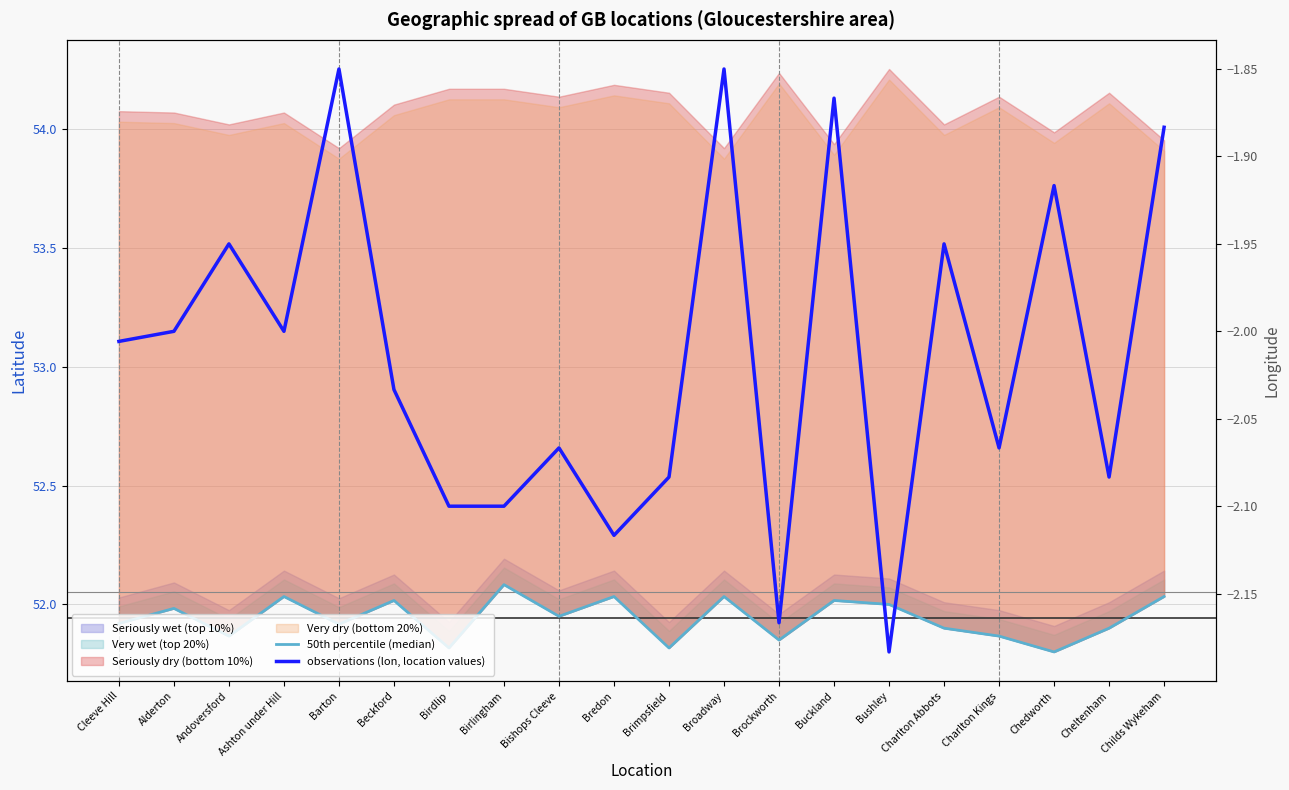

At which category does 50th percentile (median) reach its first local peak?

Alderton